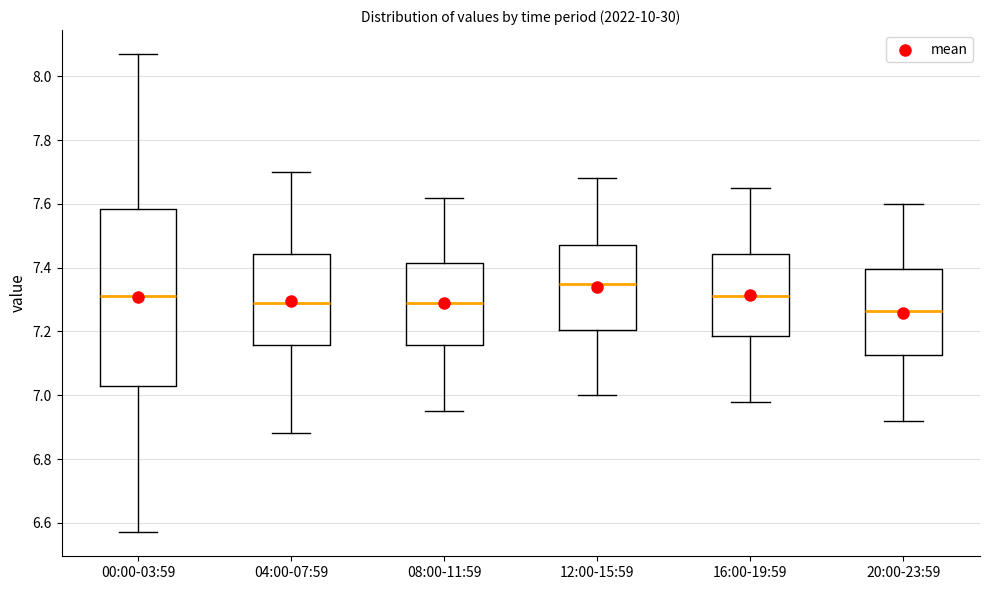

Which box is the tallest, from its lower edge to its upper edge?

00:00-03:59